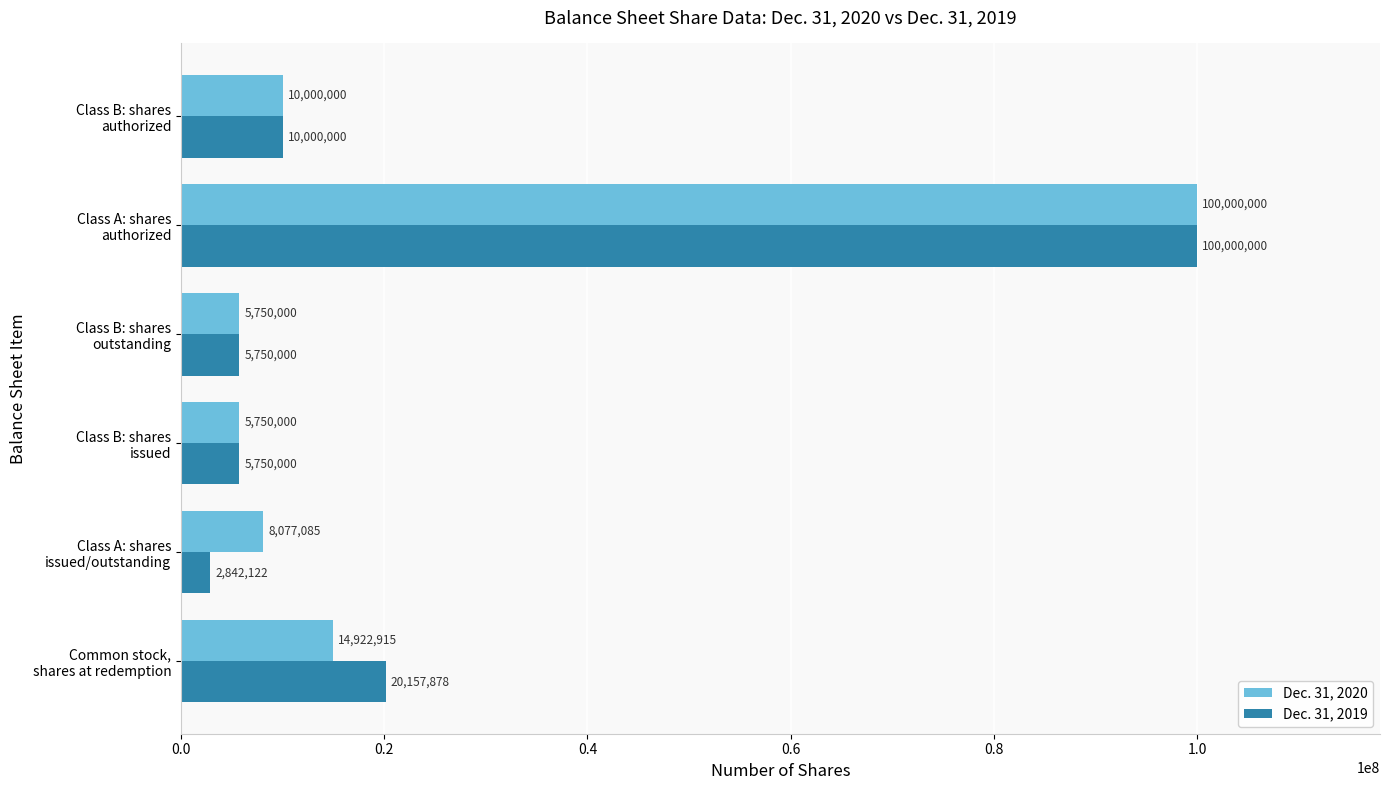

At how many categories does at least one series exceed 82507415?

1